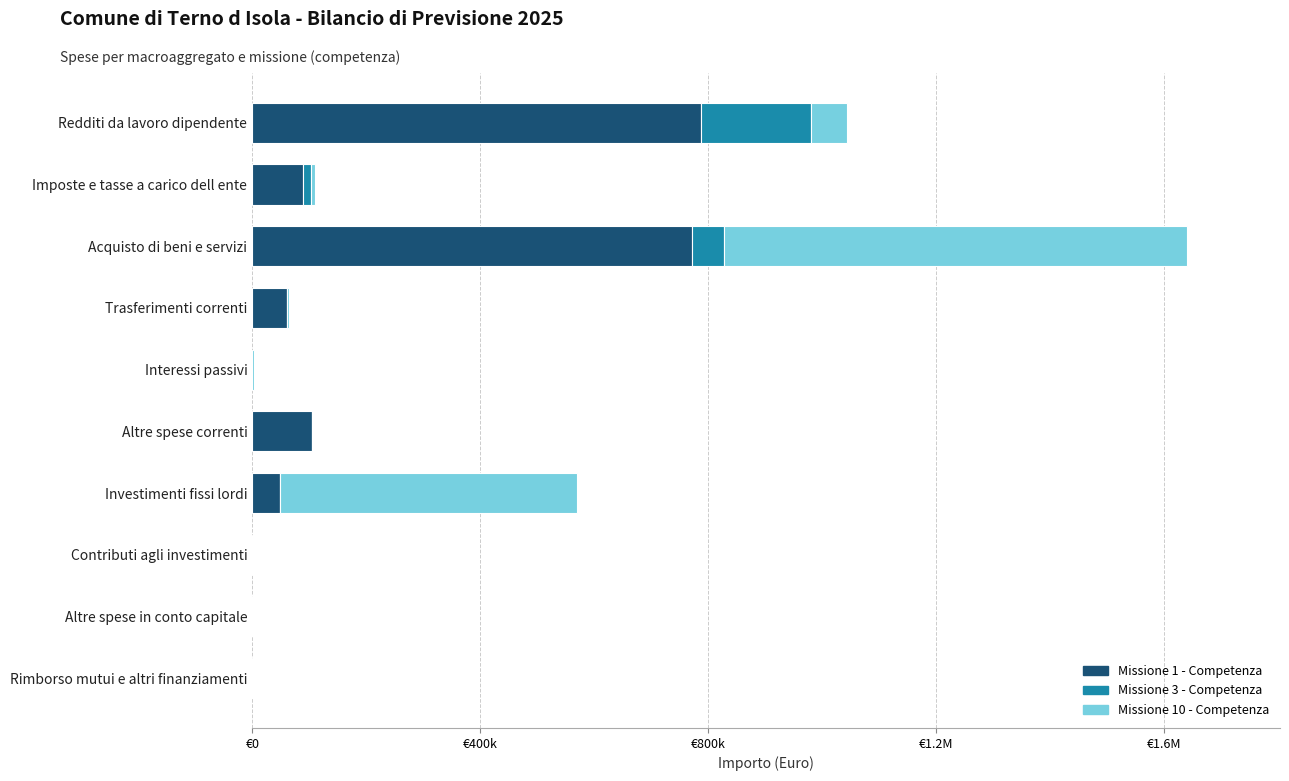

Reading left to right, transcribe all the data shown in this chart.

Missione 1 - Competenza: 786950.0	88252.6	771515.0	60750.0	0.0	105000.0	48000.0	0.0	0.0	0.0
Missione 3 - Competenza: 193550.0	15500.0	56300.0	0.0	0.0	0.0	0.0	0.0	0.0	0.0
Missione 10 - Competenza: 62780.0	5500.0	811500.0	3000.0	3500.0	0.0	521000.0	0.0	0.0	0.0